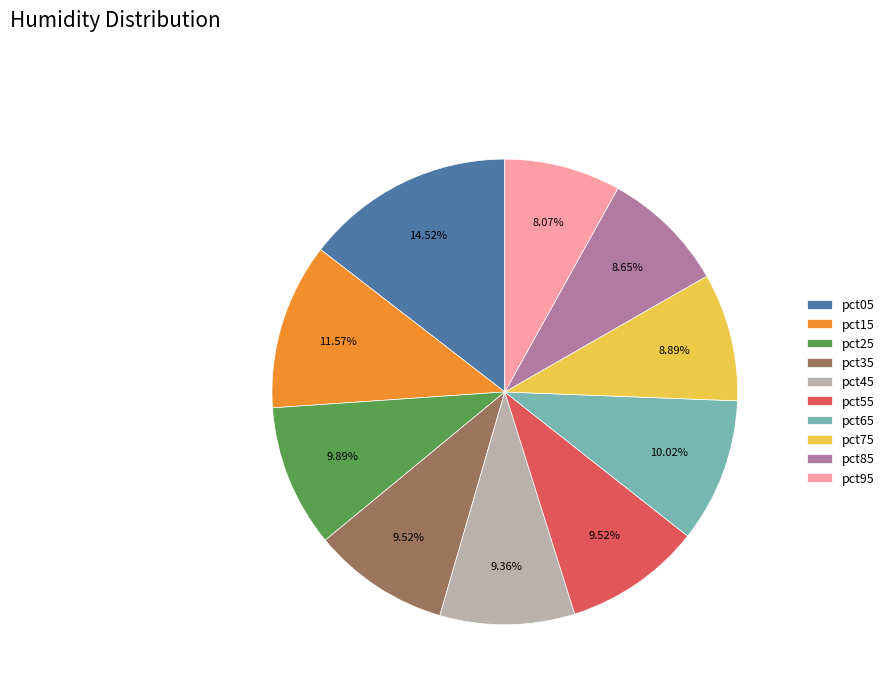

Is it true that pct85 is 9% of the pie?

True